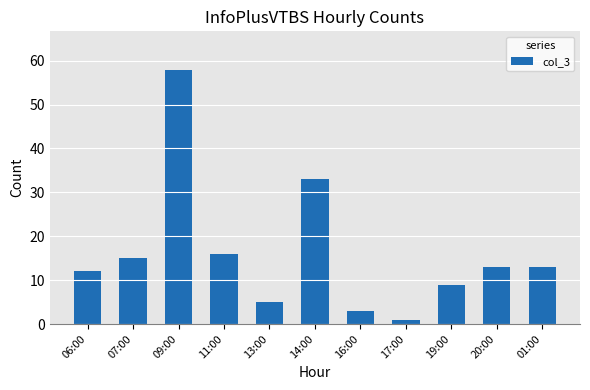

What is the change in value from 19:00 to 20:00?

+4